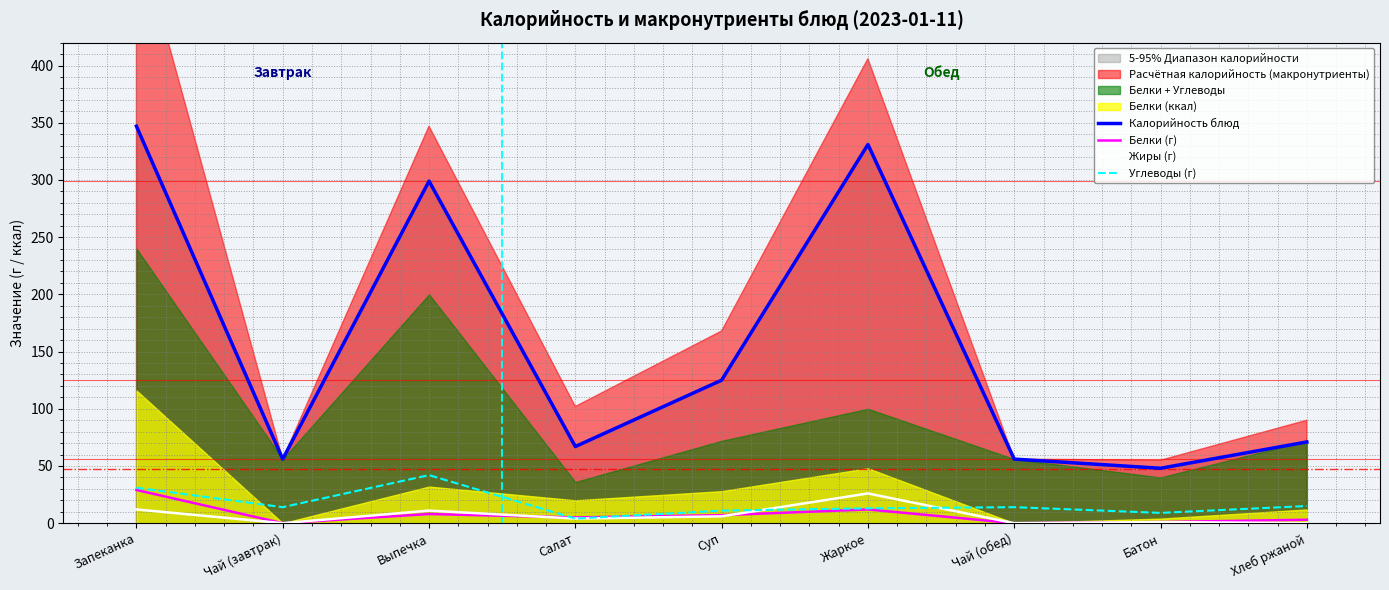

How many lines are shown in the chart?

4